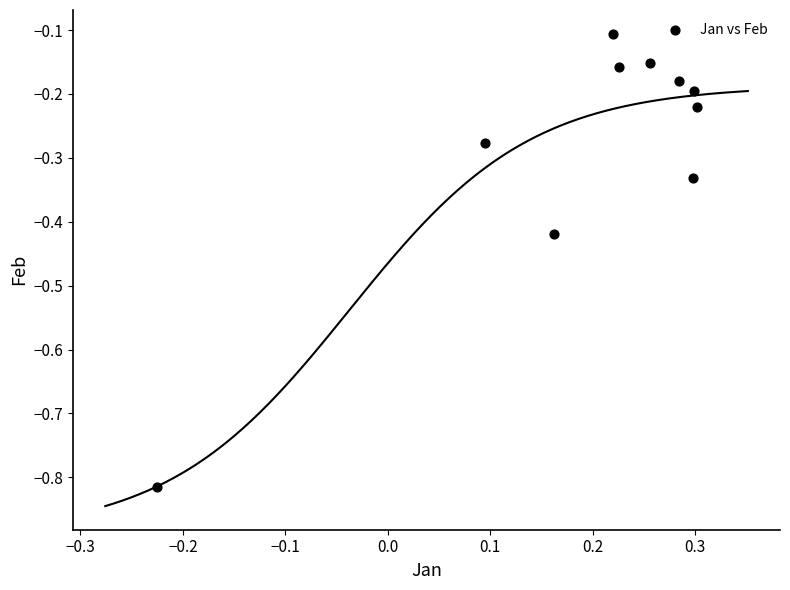

What is the range of Y values (max minus min)?

0.7